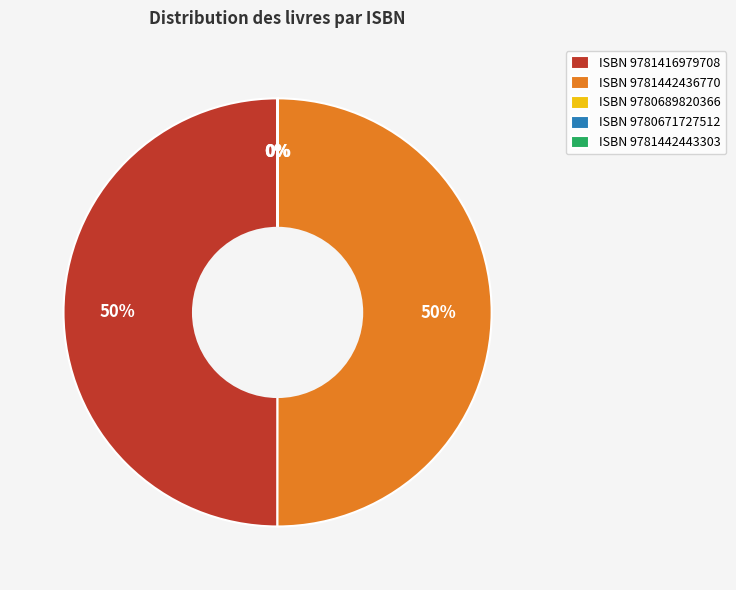

True or false: ISBN 9781442436770 accounts for 45% of the total.

False